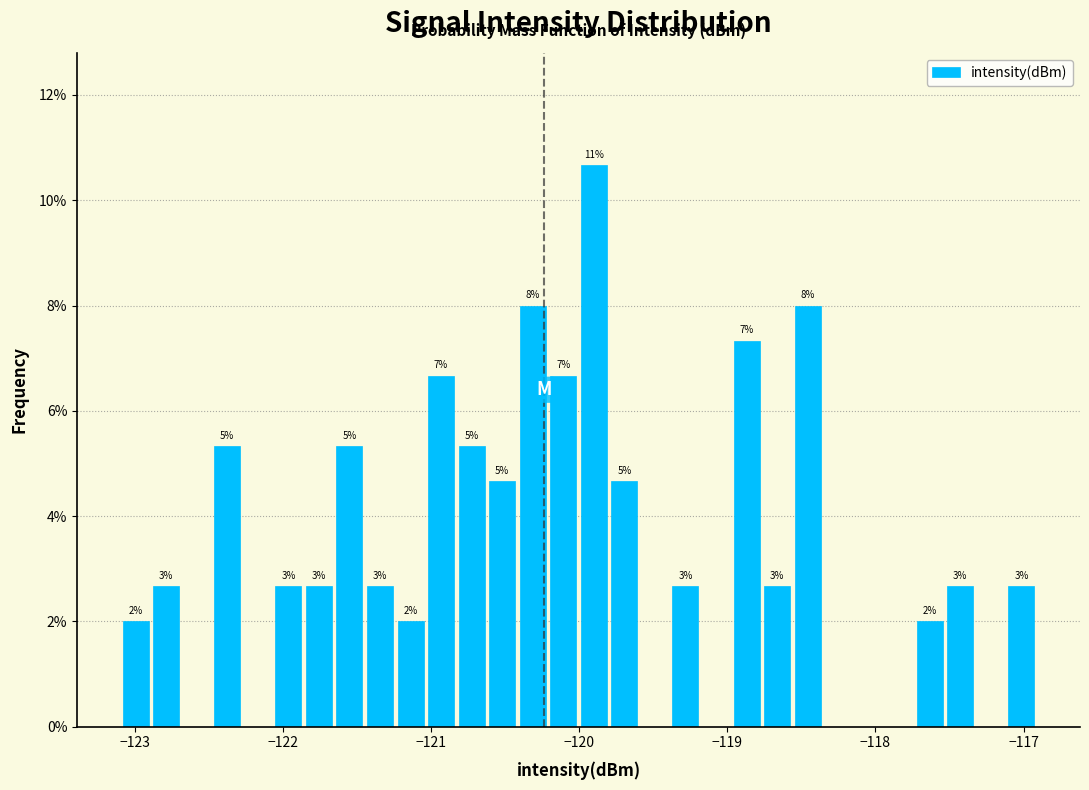

Around what value on the x-axis is the tallest bar? Give the approximate position of its centre, as read against the axis.

-119.9